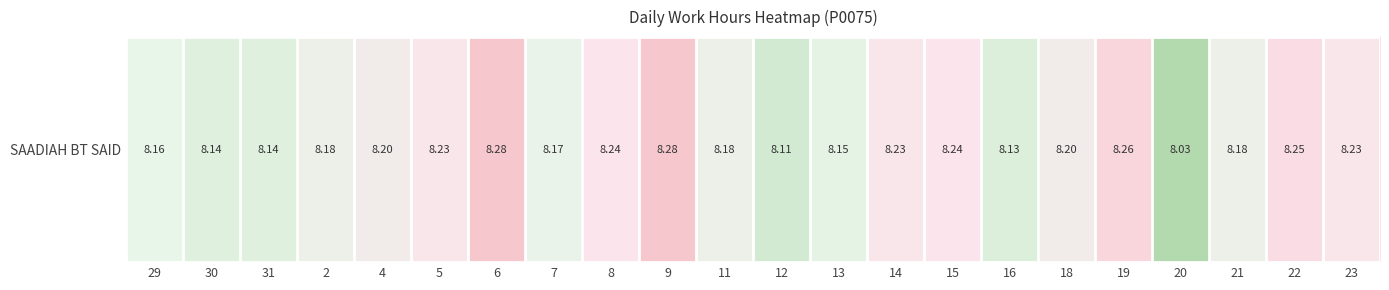

List the labels in order of value, largest first.

6, 9, 19, 22, 8, 15, 5, 14, 23, 4, 18, 2, 11, 21, 7, 29, 13, 30, 31, 16, 12, 20